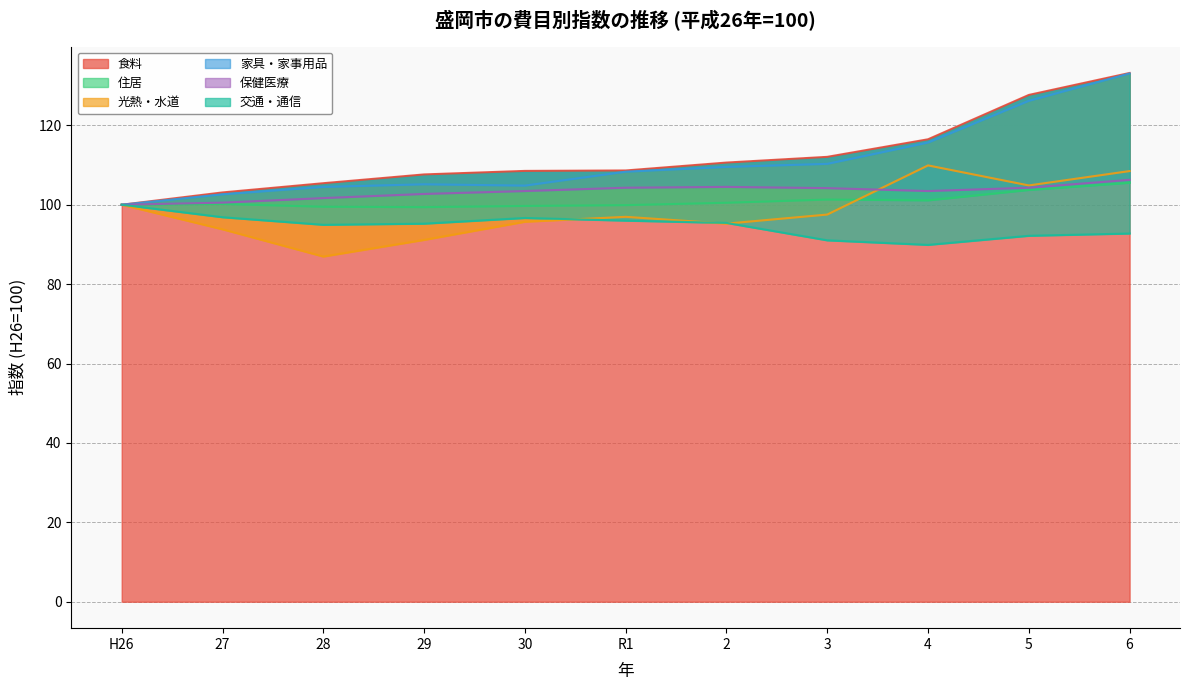

What is the label of the 9th point from the right?

28